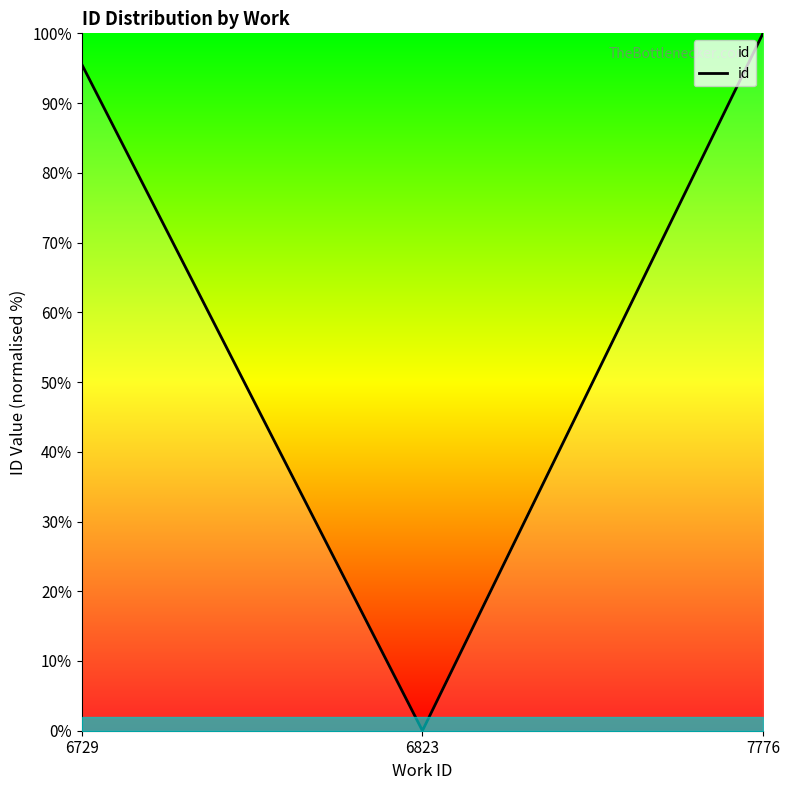

What is the ratio of the value at 7776 to the value at 6729?

1.0